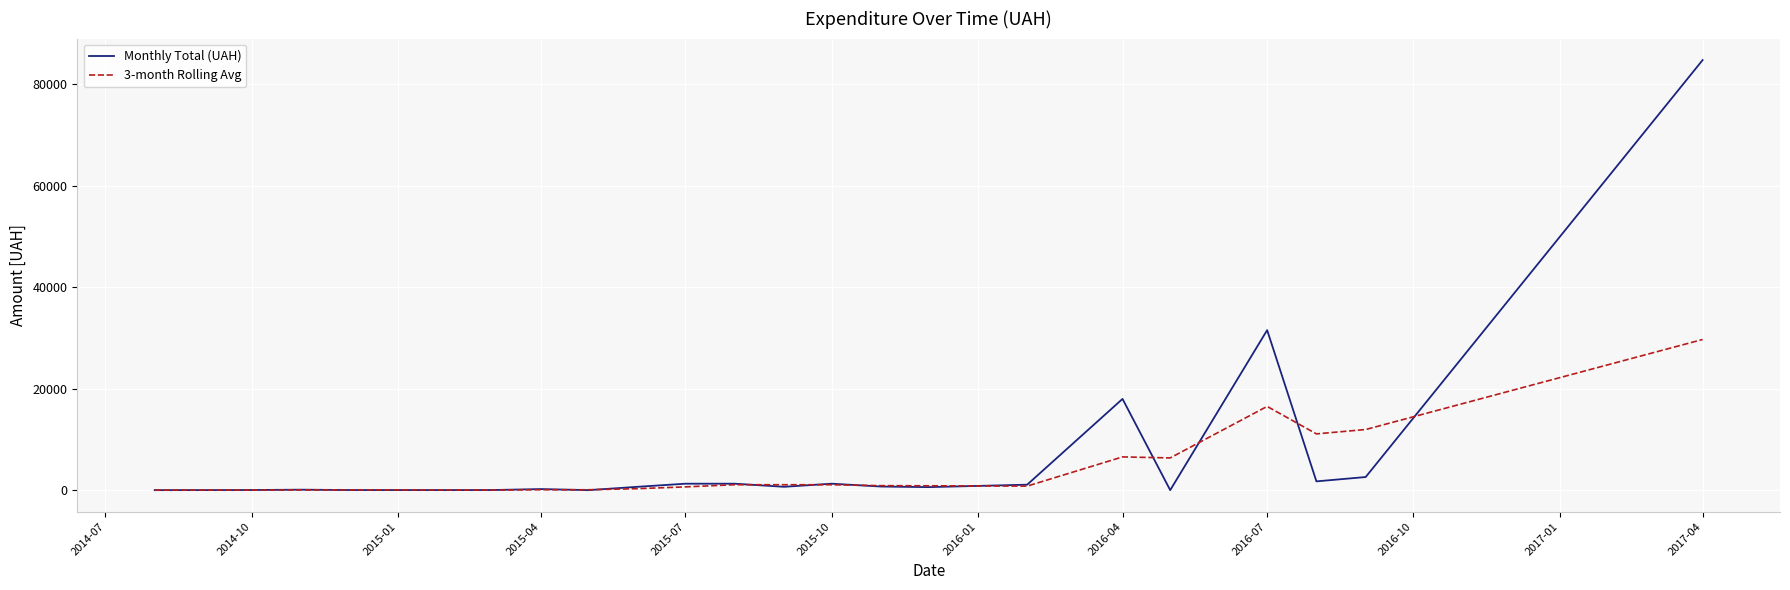

What is the difference between the second highest and minimum values in the Monthly Total (UAH) series?

31545.9